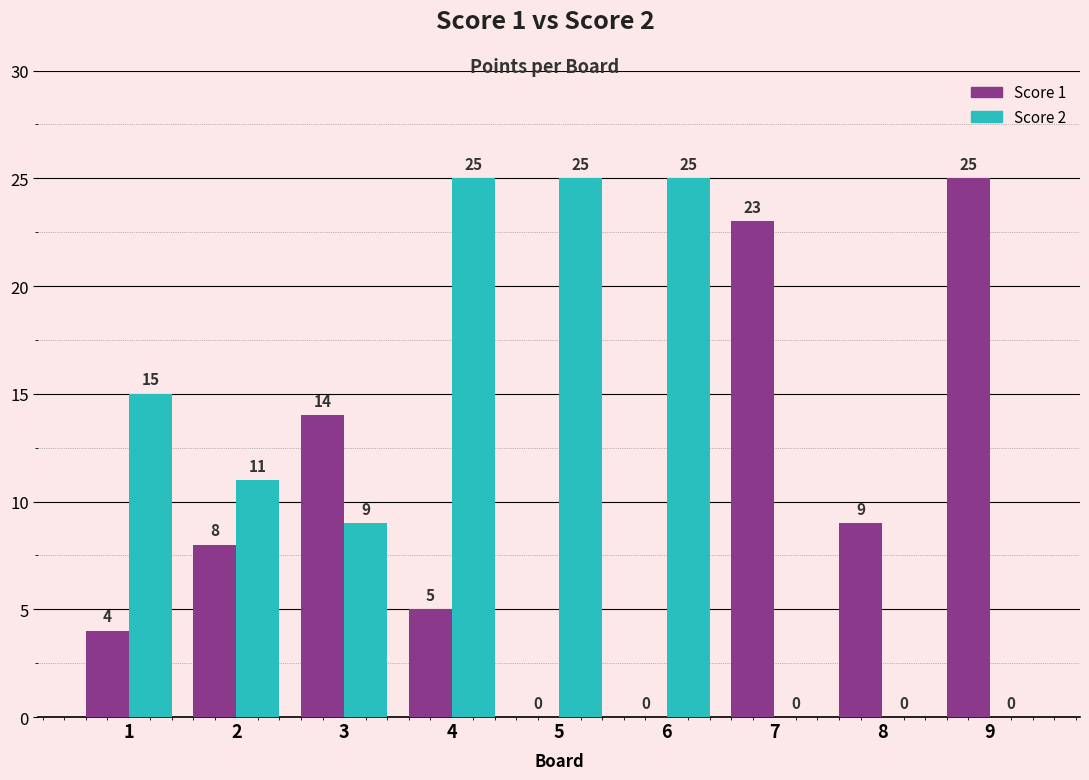

What is the maximum value for Score 2?

25